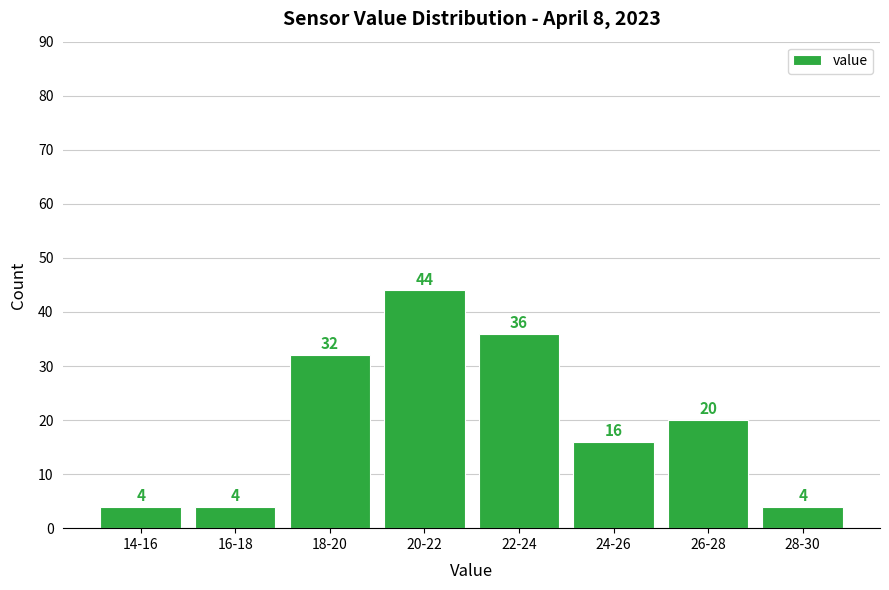

Reading left to right, transcribe all the data shown in this chart.

4	4	32	44	36	16	20	4